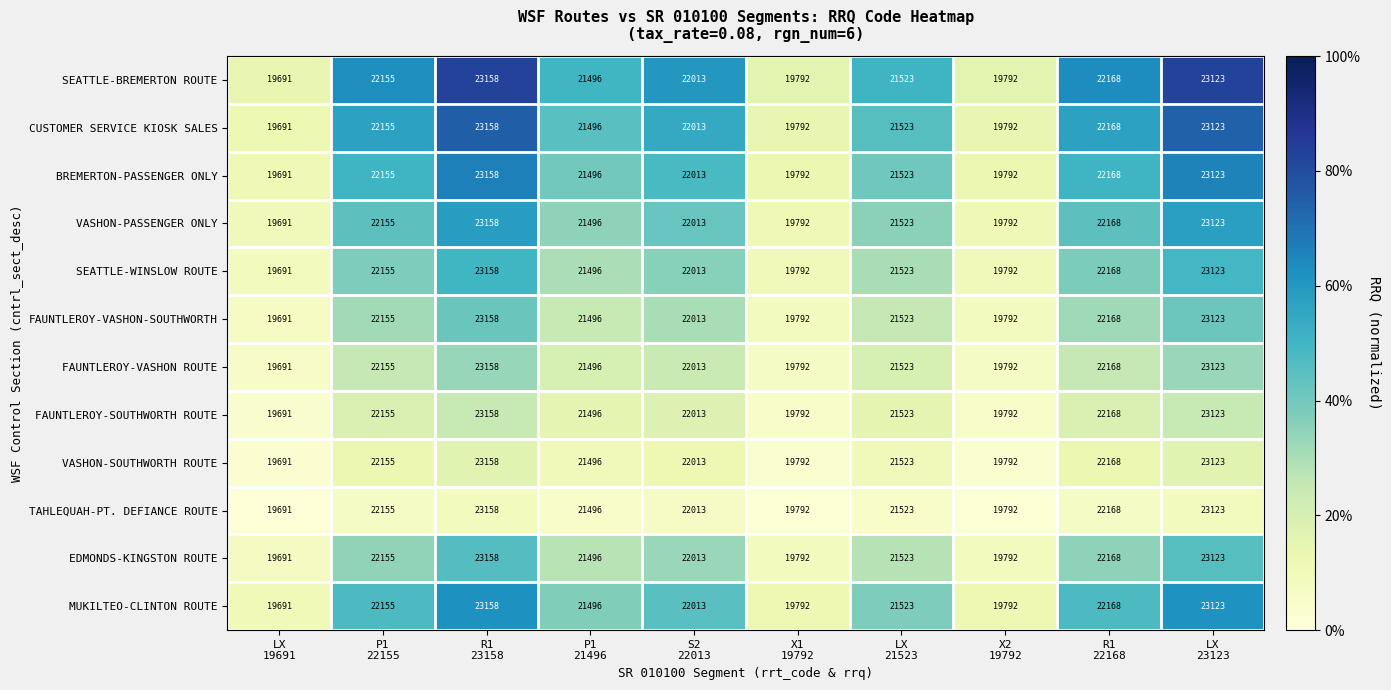

What is the average value of the FAUNTLEROY-SOUTHWORTH ROUTE series?

21491